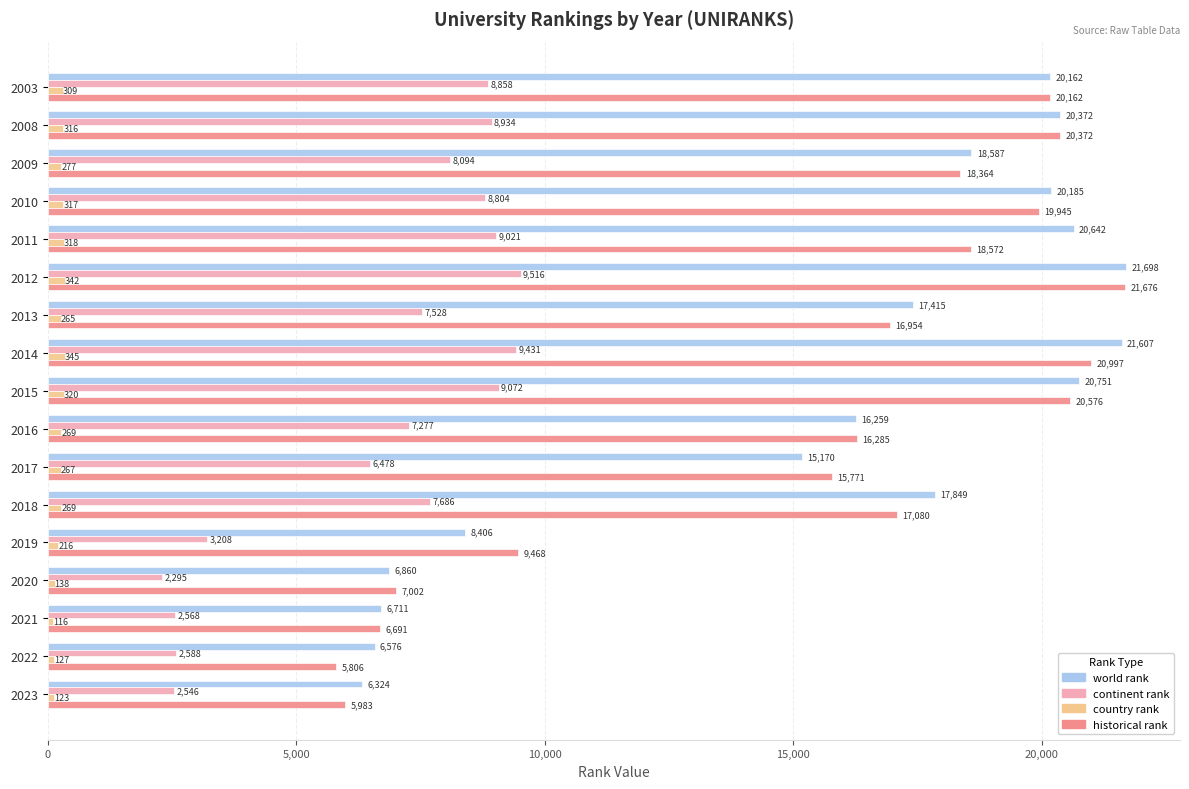

What is the total value across all series at 2019?

21298